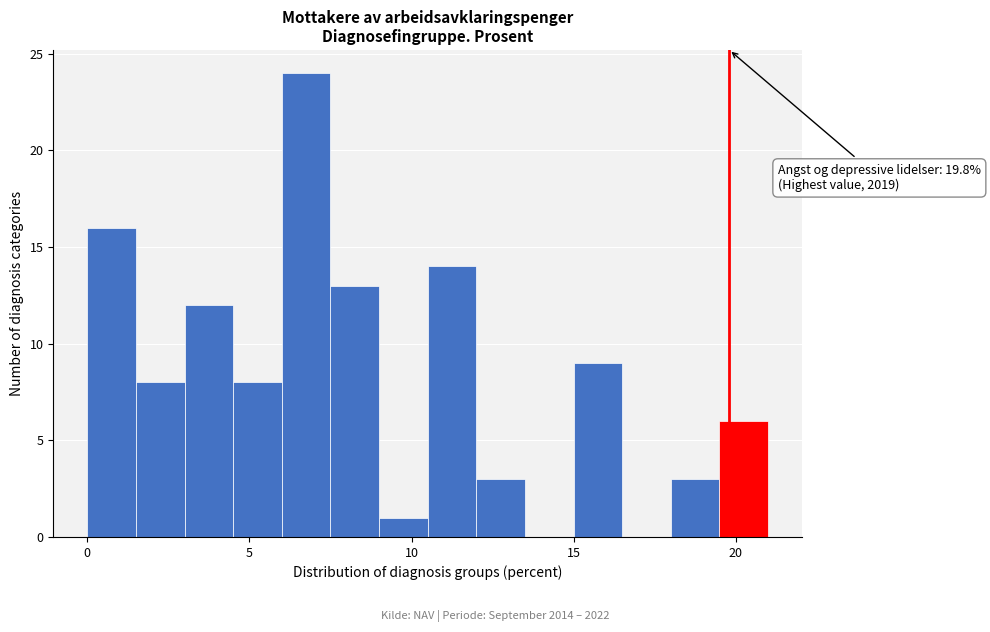

Read against the x-axis, roughly where is the centre of the tallest bar?

7.0